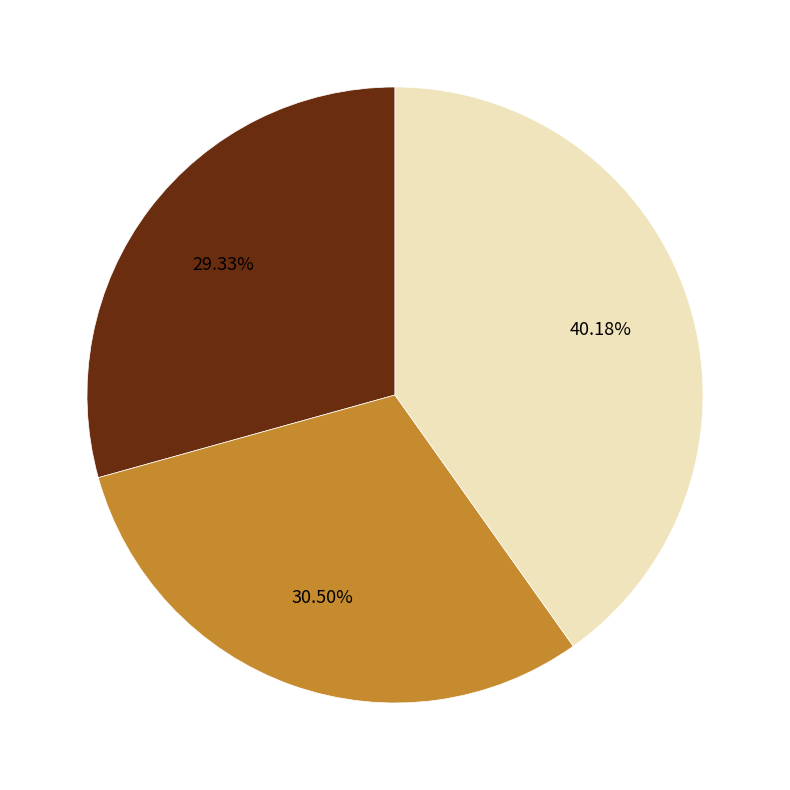

Is there any slice that represents more than half of the pie?

No